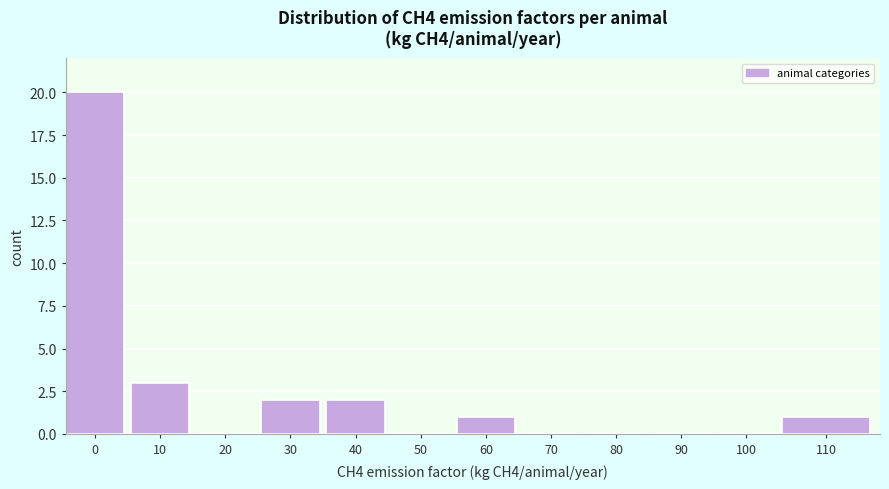

Reading right to left, what are all the values shown in this chart?

110=1	100=0	90=0	80=0	70=0	60=1	50=0	40=2	30=2	20=0	10=3	0=20